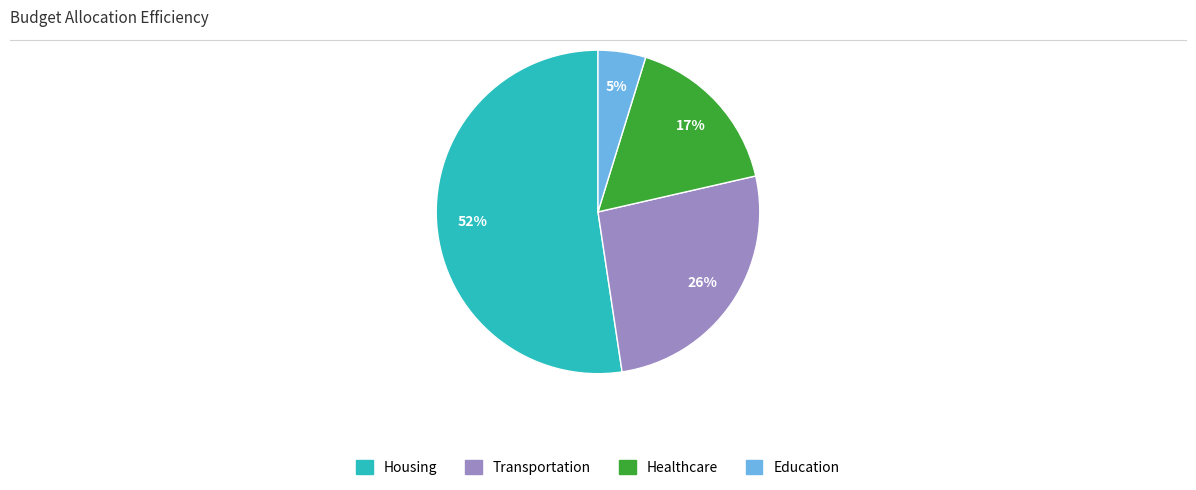

Is there a majority slice in this chart?

Yes